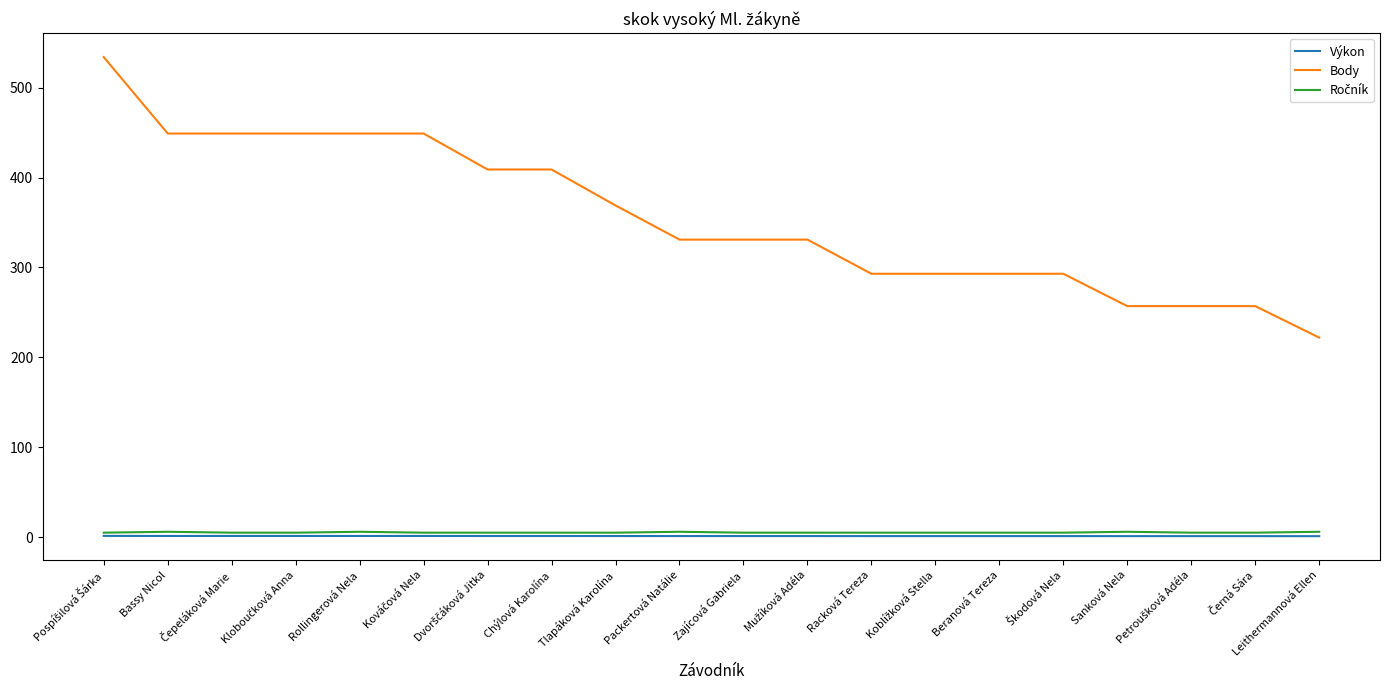

At which label is Body closest to 378?

Tlapáková Karolína